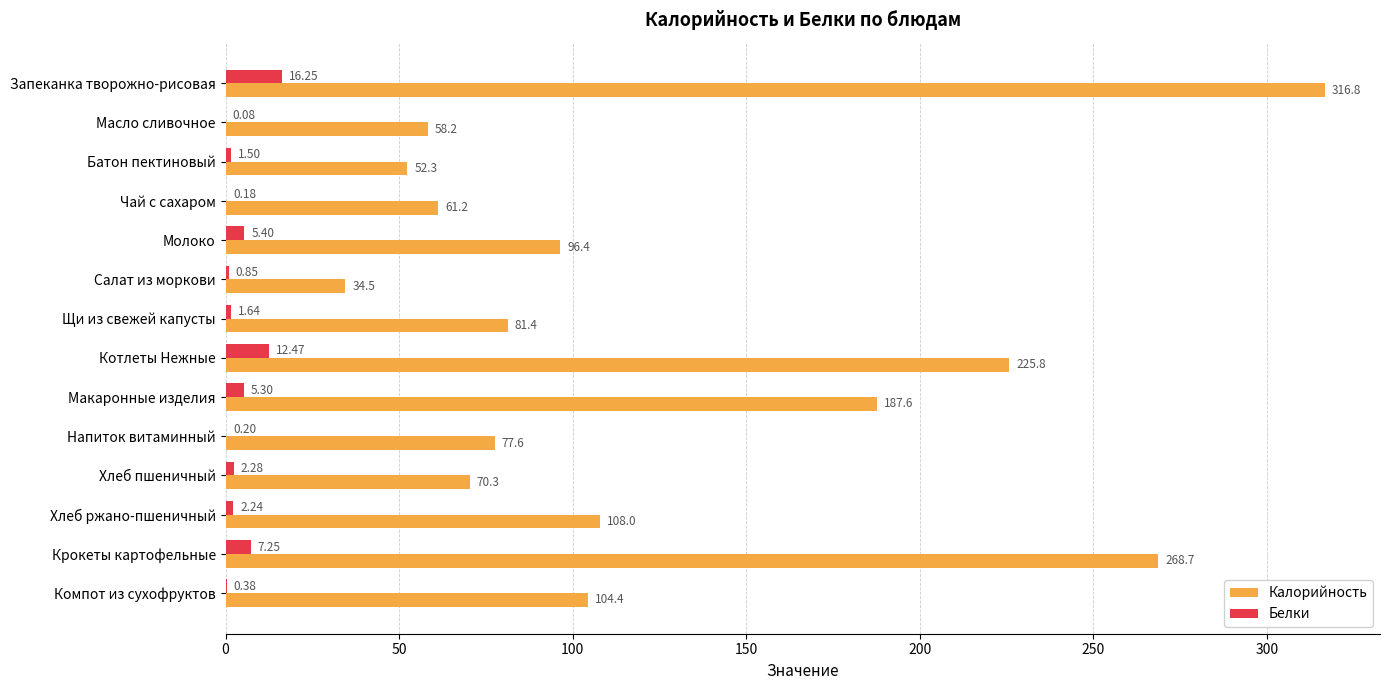

At which label does Белки reach its peak?

Запеканка творожно-рисовая